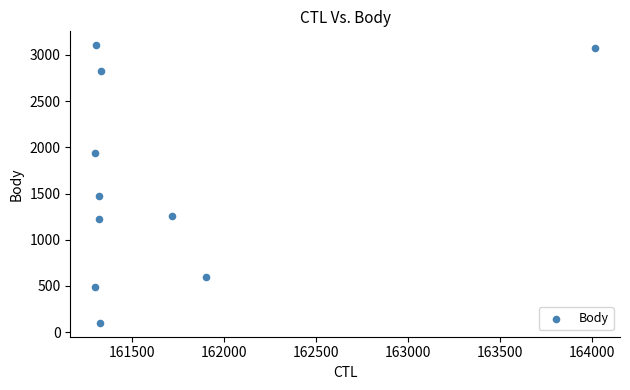

What Y value in the scatter plot is closest to 1602?

1471